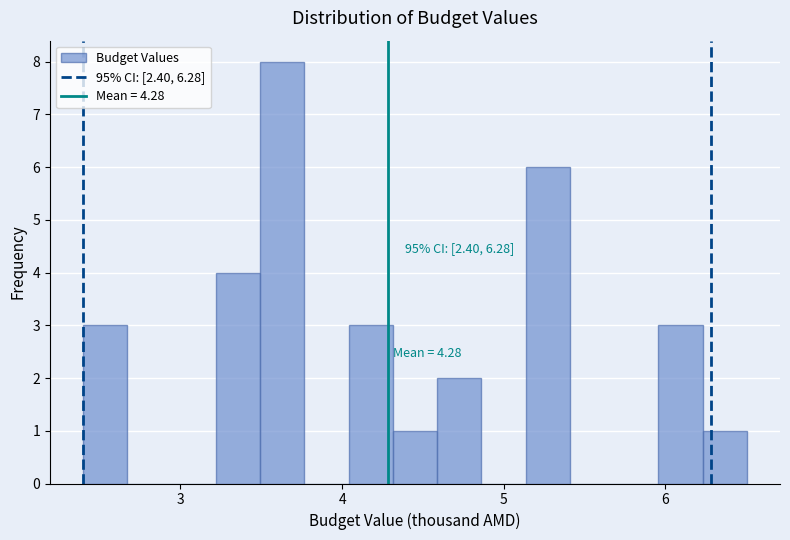

Read against the x-axis, roughly where is the centre of the tallest bar?

3.6